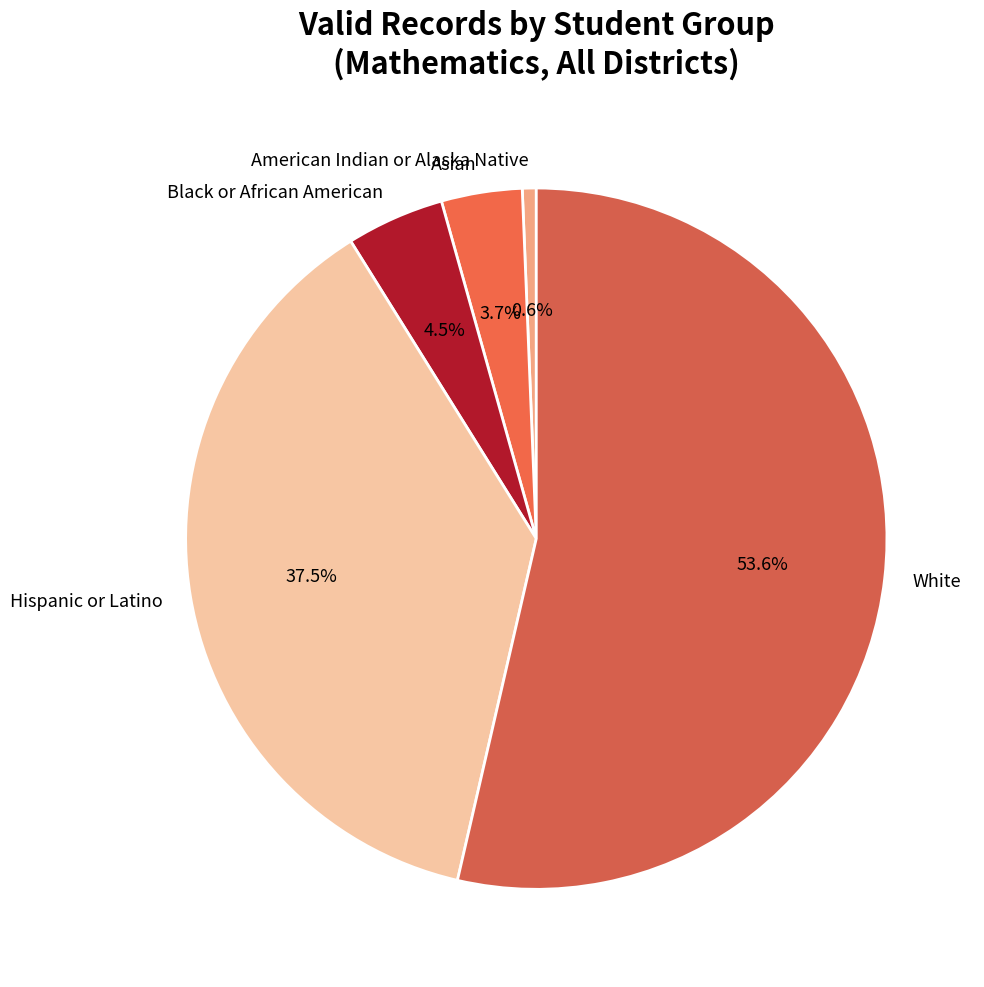

How many slices are in this pie chart?

5